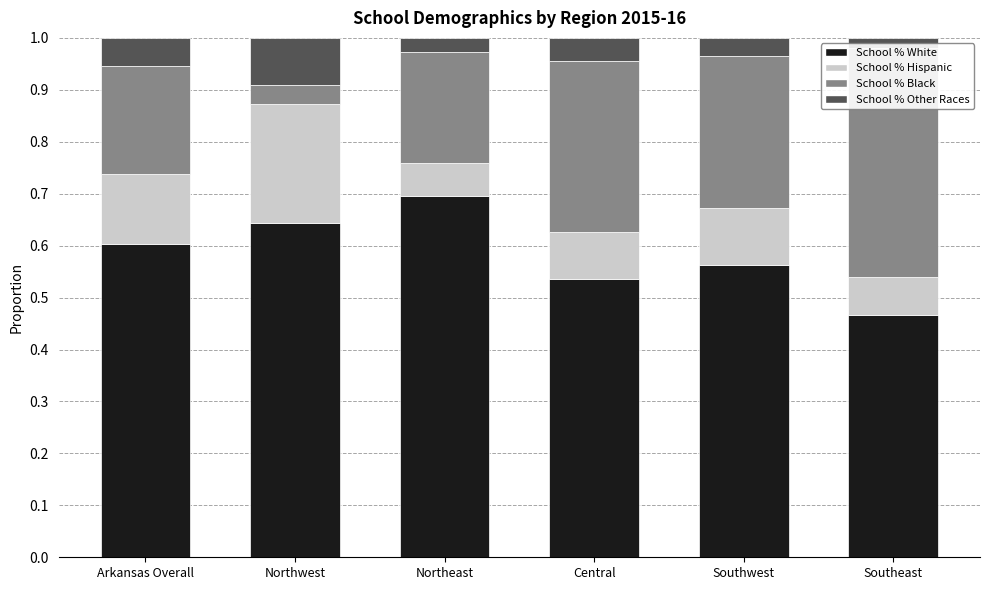

Reading left to right, extract all data points from this chart.

School % White: 0.6	0.6	0.7	0.5	0.6	0.5
School % Hispanic: 0.1	0.2	0.1	0.1	0.1	0.1
School % Black: 0.2	0.0	0.2	0.3	0.3	0.4
School % Other Races: 0.1	0.1	0.0	0.0	0.0	0.0